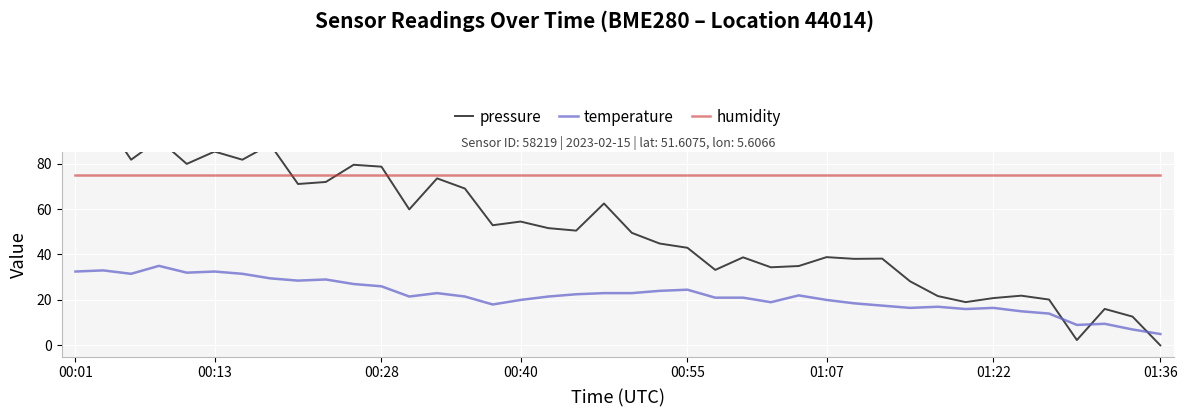

What is the lowest value of the humidity series?

75.0